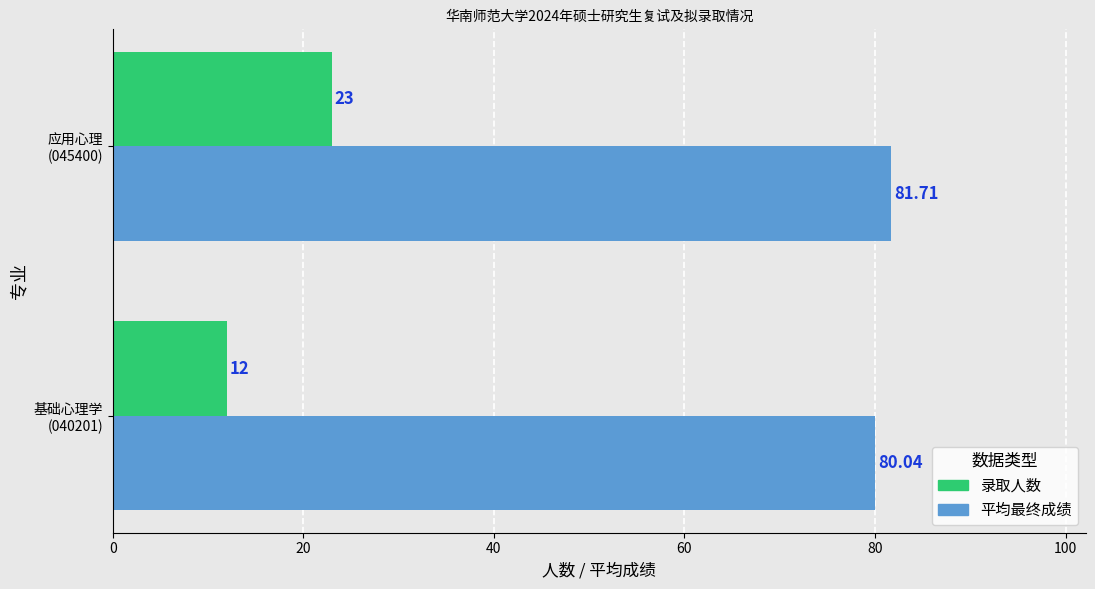

Which series has the largest total across all categories?

平均最终成绩